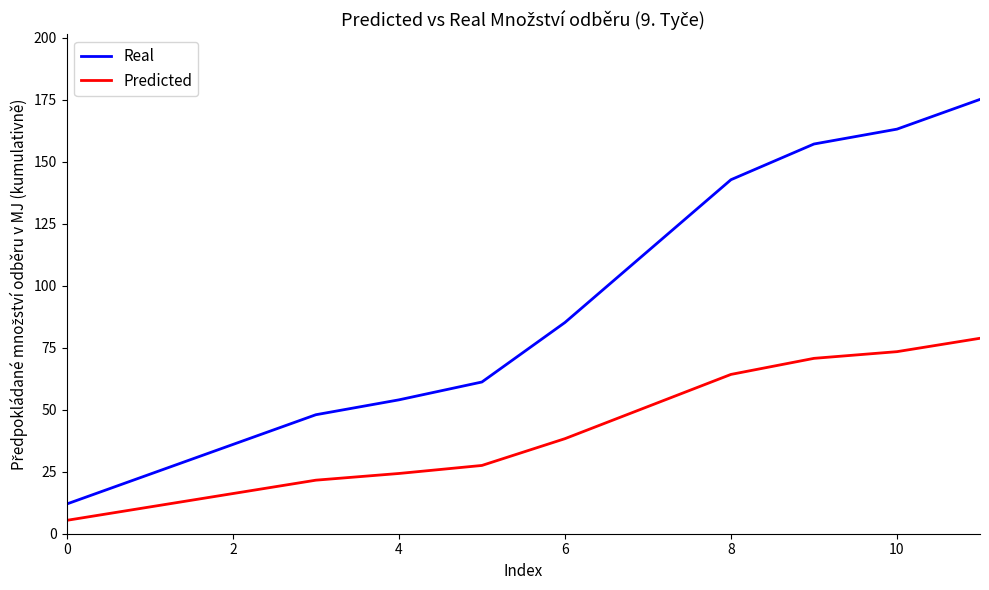

What is the maximum value shown in the chart?

175.2